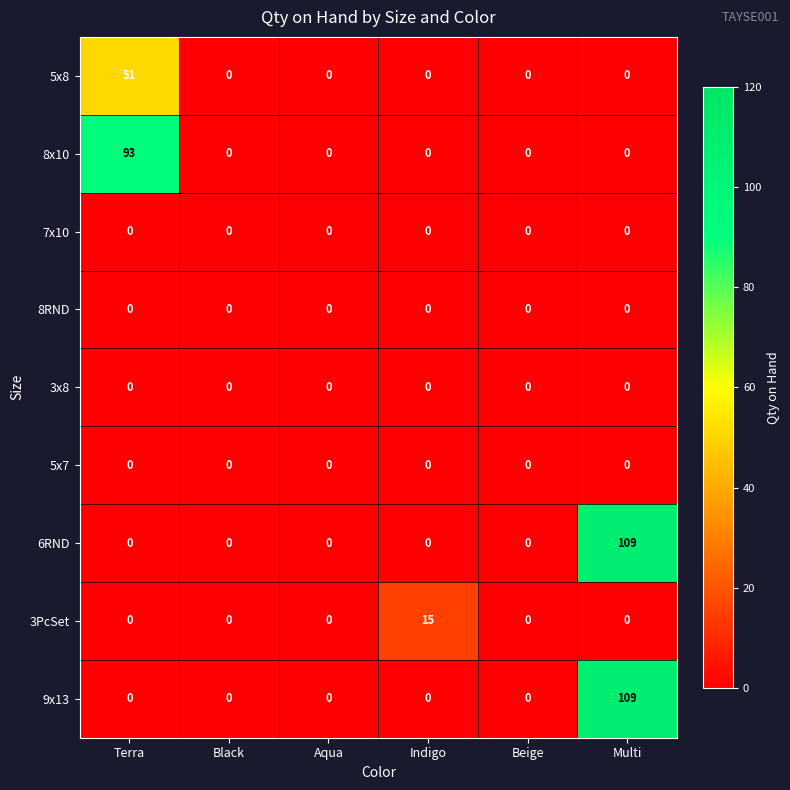

The 5x7 series shows 0 at Indigo. True or false?

True